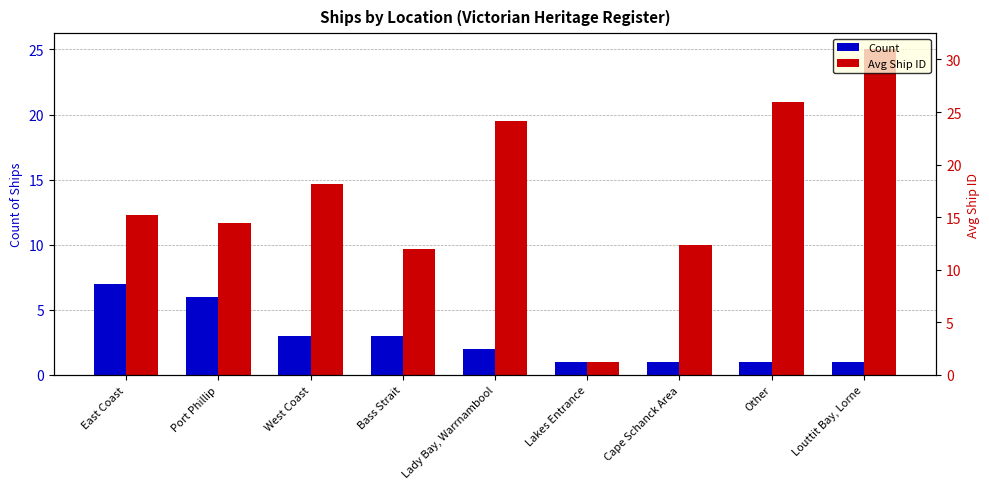

At how many categories does at least one series exceed 23?

1